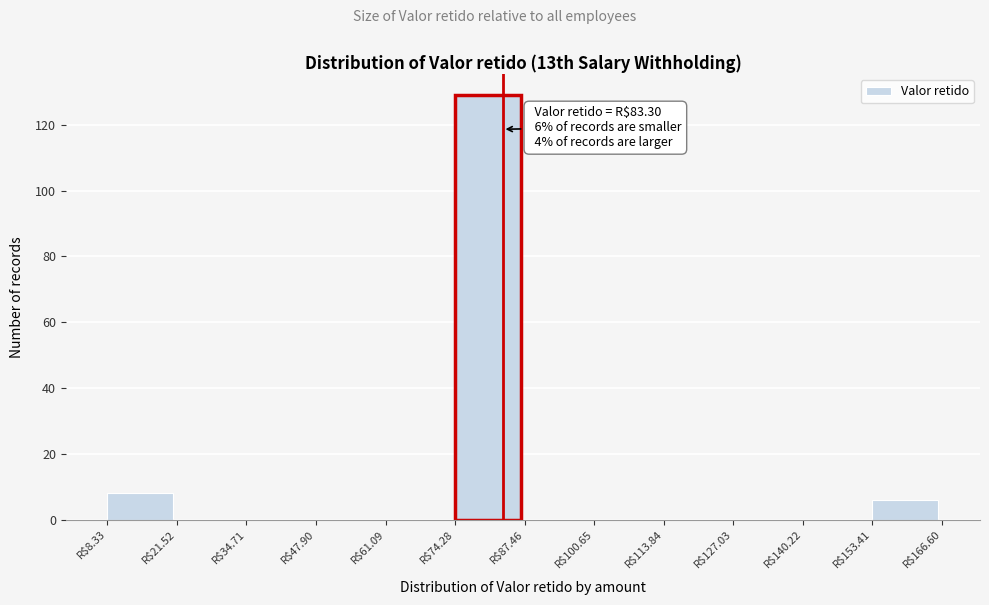

Over which range of the x-axis is the bar tallest?

74 to 88